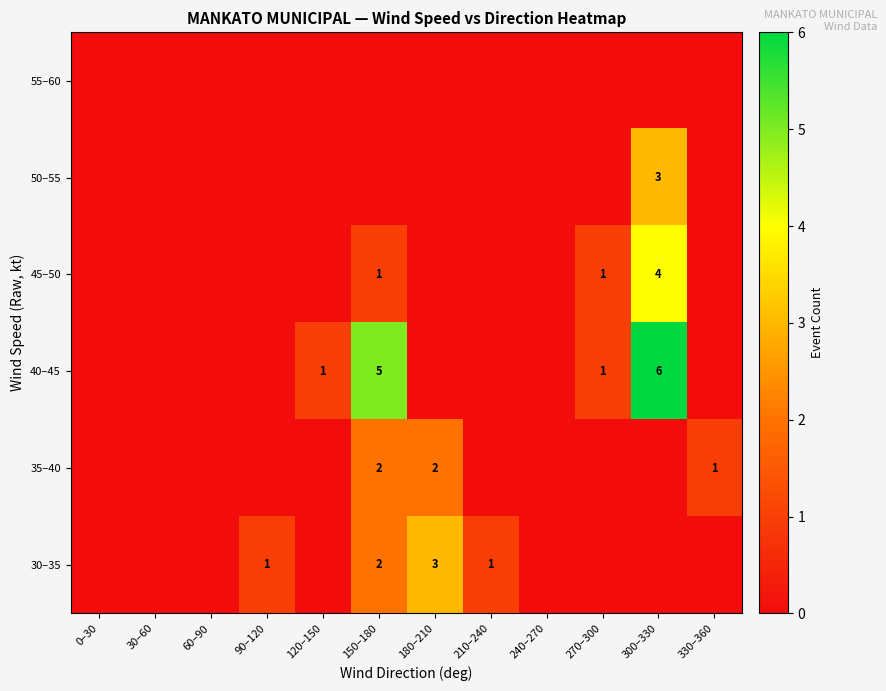

Is it true that 35–40 equals 1 at 330–360?

True